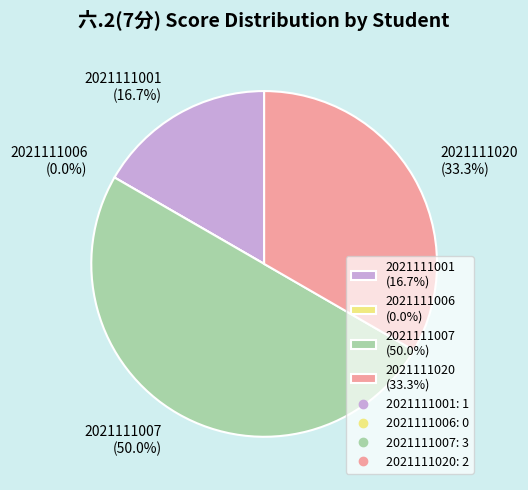

What portion of the pie excludes 2021111001?

83.3%